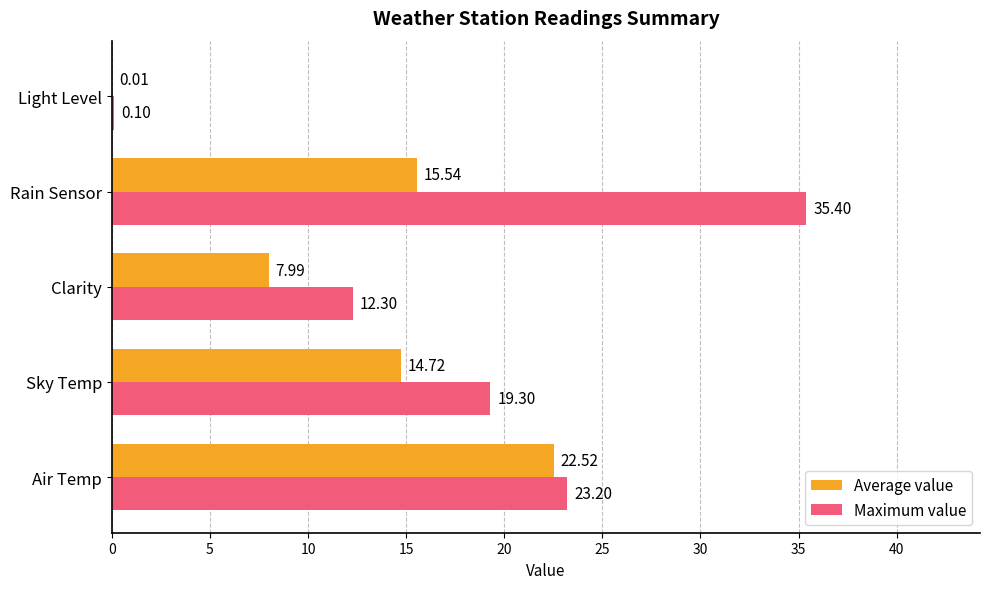

What are all the series names shown in the legend?

Average value, Maximum value